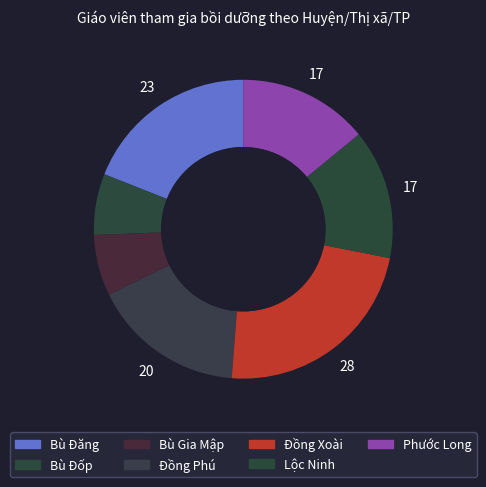

True or false: Bù Đốp accounts for 25% of the total.

False